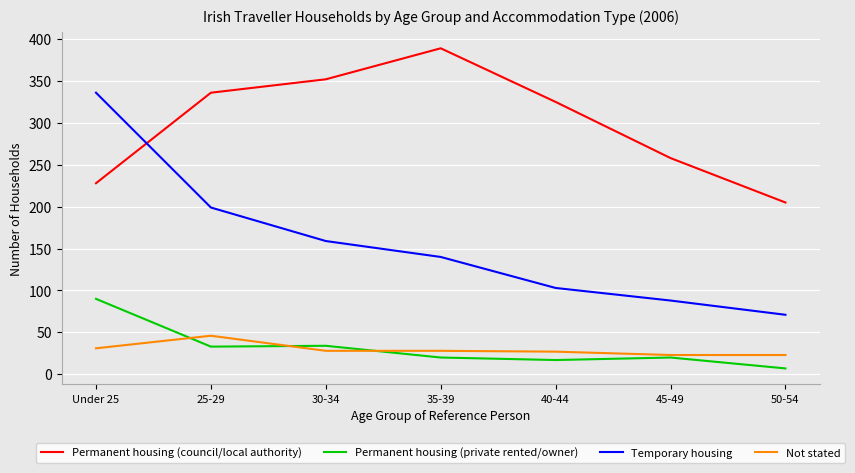

Read the Not stated value at 30-34, to the nearest 10.

30